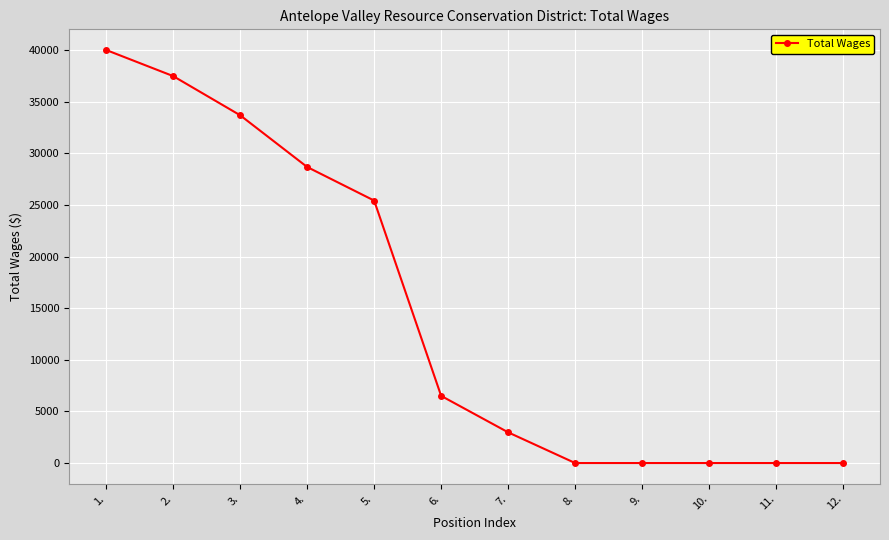

What is the greatest value displayed?

40023